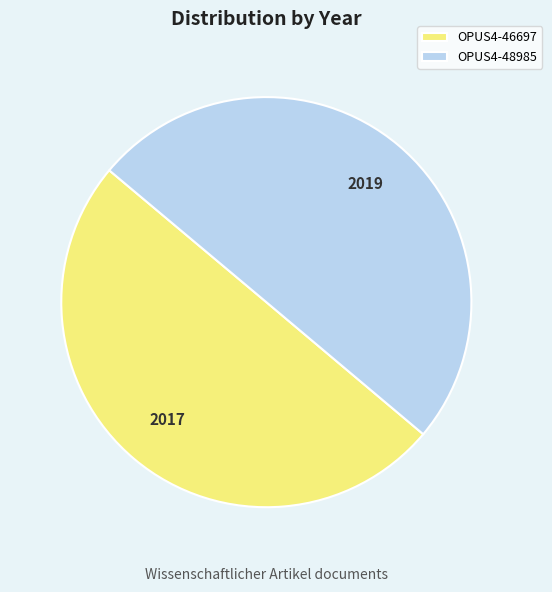

What is the ratio of the value at OPUS4-48985 to the value at OPUS4-46697?

1.0